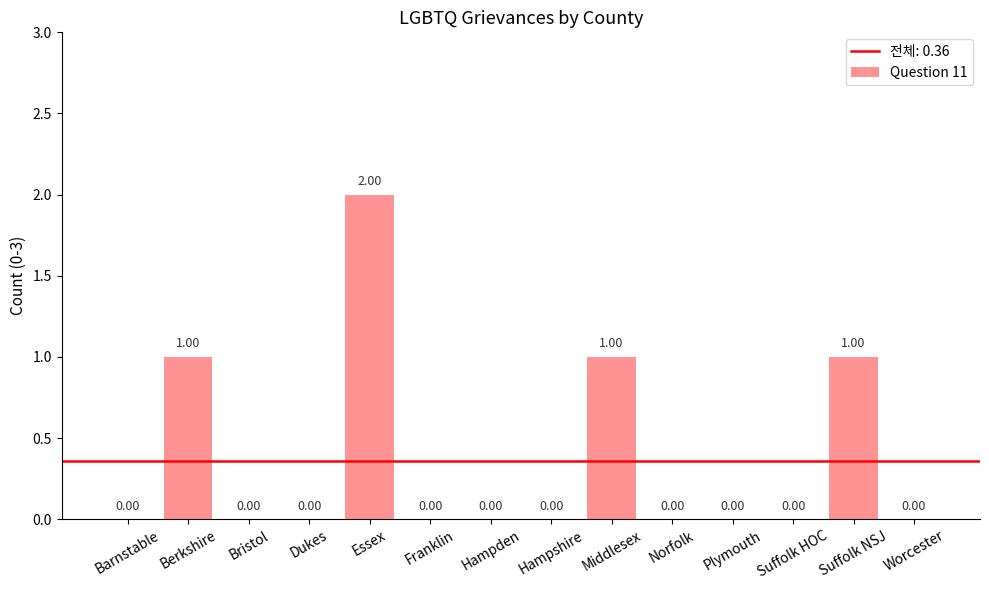

Read the value at Berkshire.

1